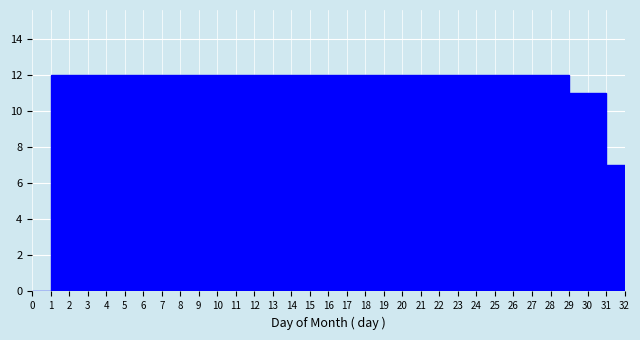

Reading left to right, transcribe this chart: for each bar, give the range it covers on the x-axis and its height. The values are not printed on the chart, so give them approximately, as read against the axis.

0 to 1: 0
1 to 2: 12
2 to 3: 12
3 to 4: 12
4 to 5: 12
5 to 6: 12
6 to 7: 12
7 to 8: 12
8 to 9: 12
9 to 10: 12
10 to 11: 12
11 to 12: 12
12 to 13: 12
13 to 14: 12
14 to 15: 12
15 to 16: 12
16 to 17: 12
17 to 18: 12
18 to 19: 12
19 to 20: 12
20 to 21: 12
21 to 22: 12
22 to 23: 12
23 to 24: 12
24 to 25: 12
25 to 26: 12
26 to 27: 12
27 to 28: 12
28 to 29: 12
29 to 30: 11
30 to 31: 11
31 to 32: 7